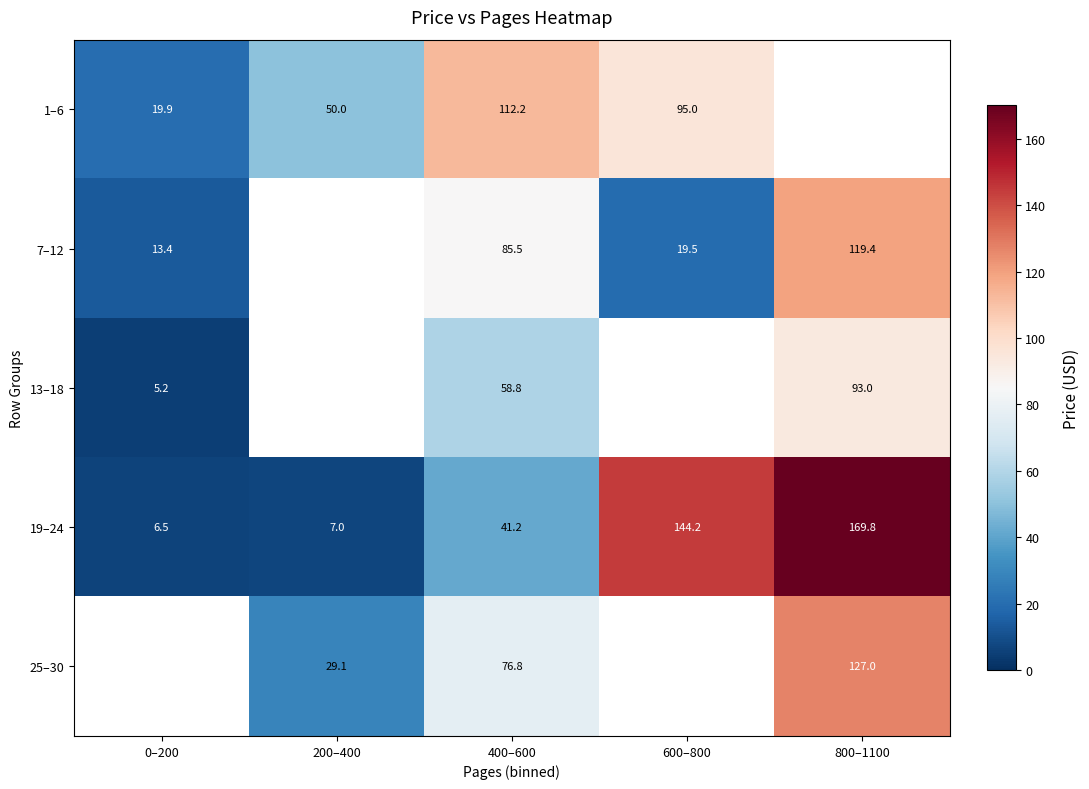

Is the value of 1–6 at 0–200 greater than the value of 13–18 at 400–600?

No